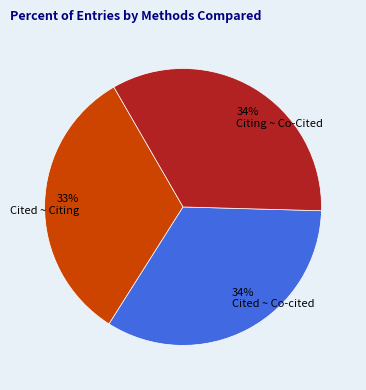

Which category has the smallest portion of the pie?

Cited ~ Citing